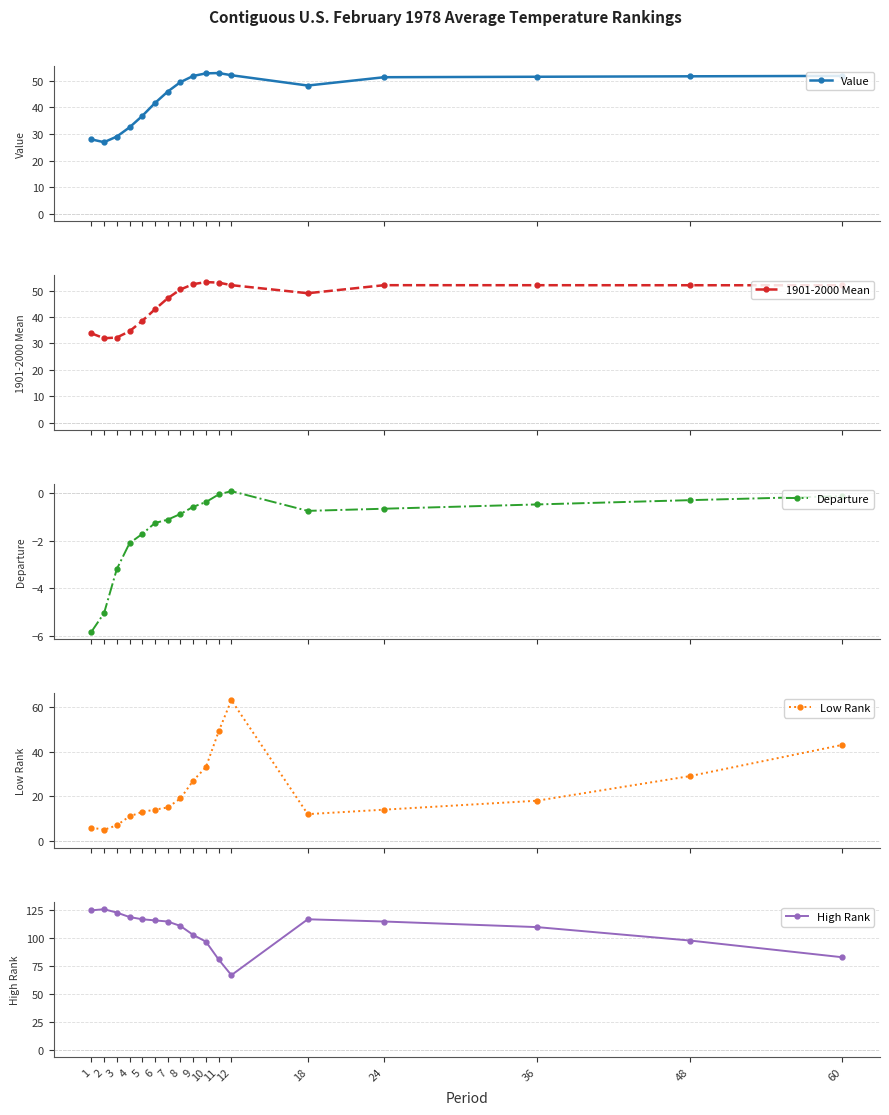

At which category does the chart reach its minimum across all series?

1